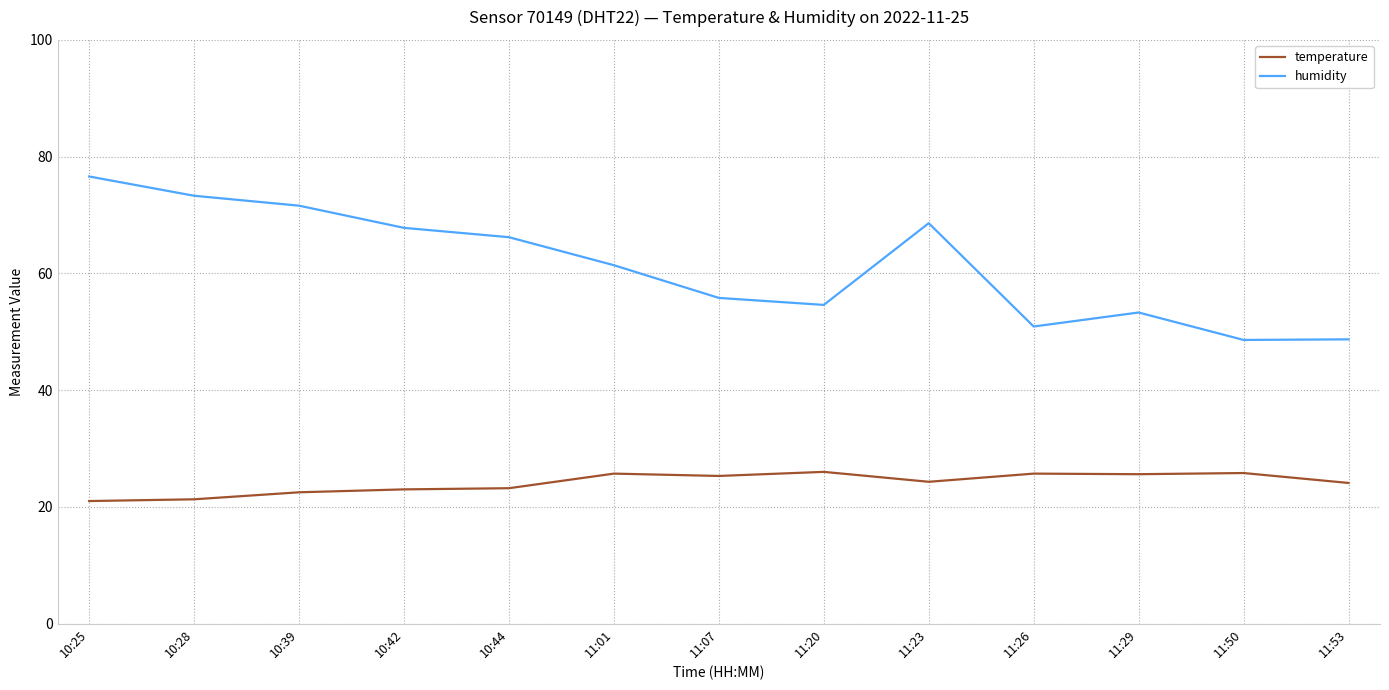

Where does the temperature series first go above 24?

11:01